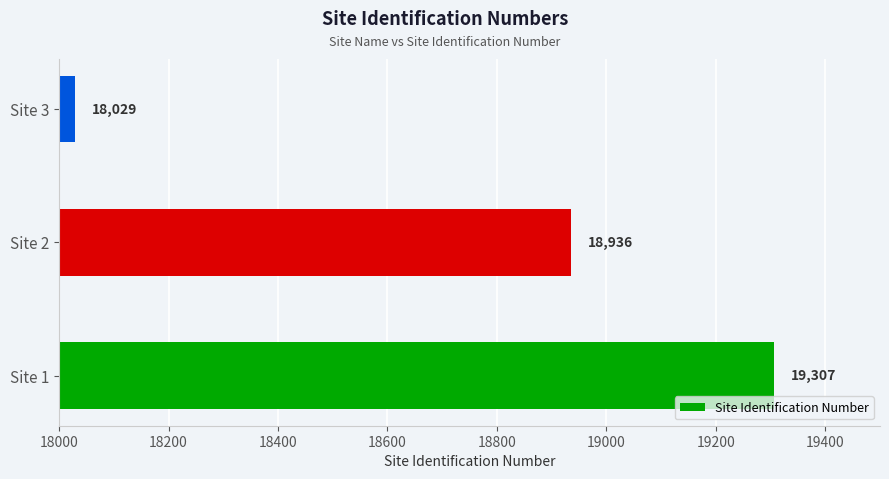

What is the smallest value displayed?

18029